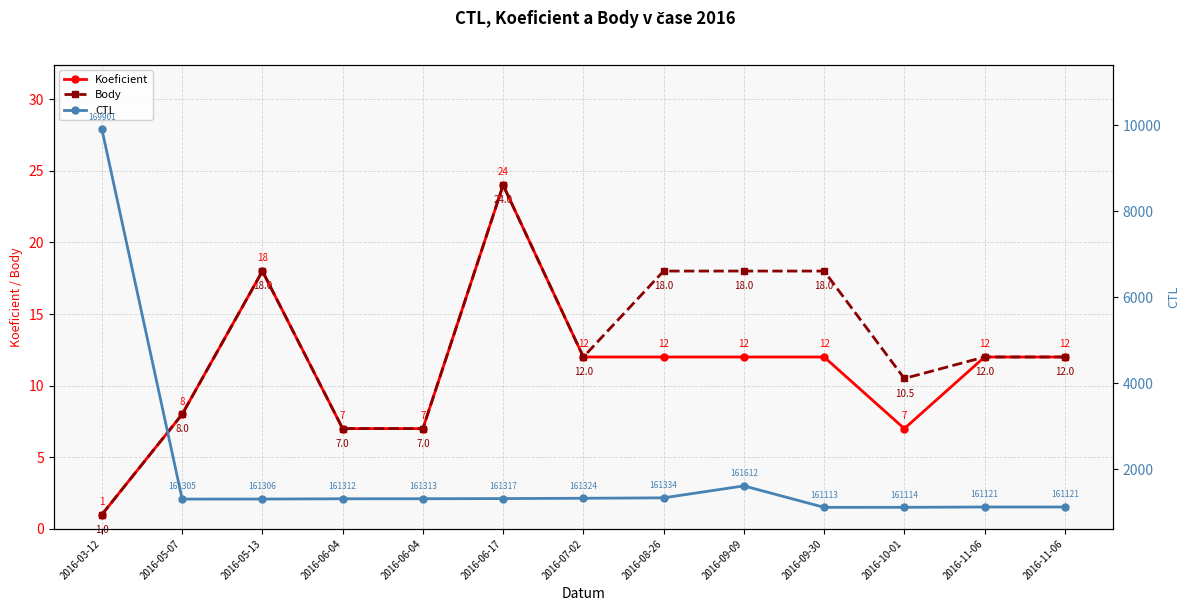

How many categories are shown in the chart?

13